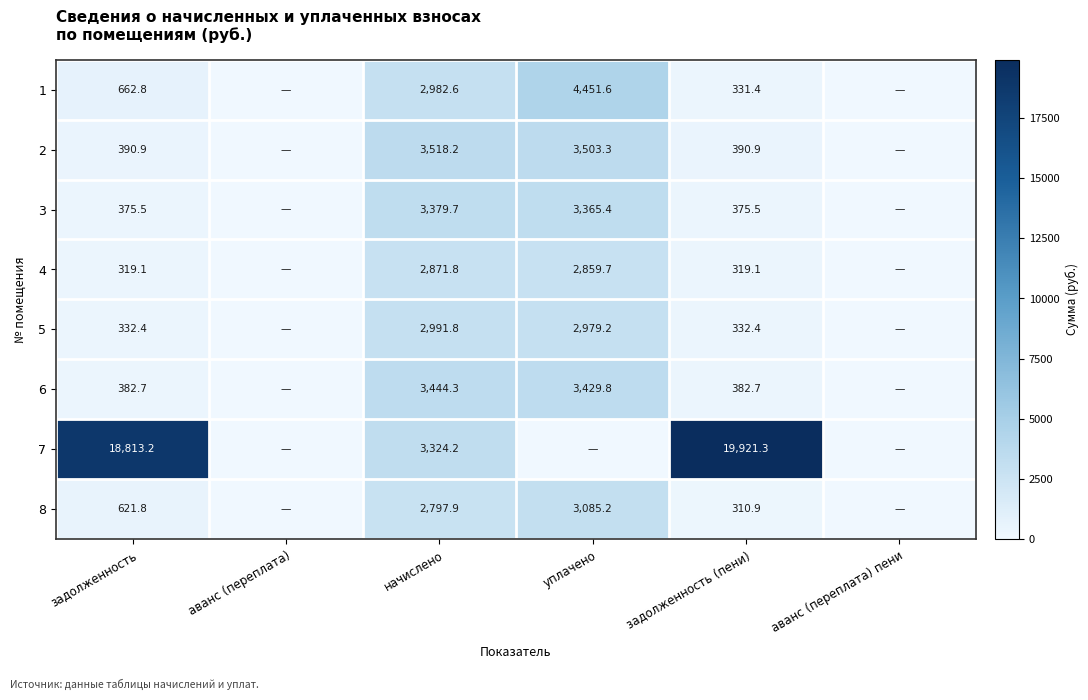

At задолженность, list the series in order from largest to smallest.

7, 1, 8, 2, 6, 3, 5, 4